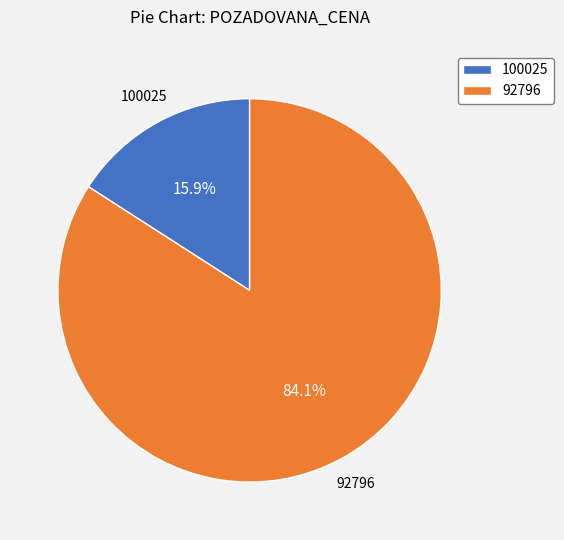

What percentage is NOT represented by 100025?

84.1%